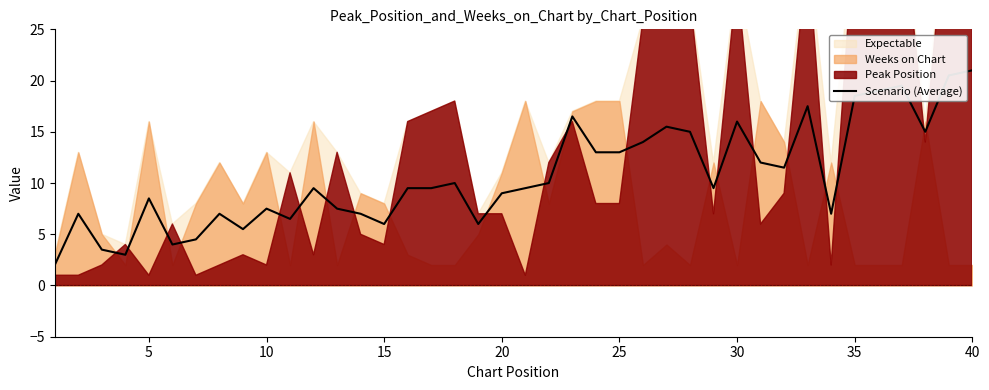

What is the lowest value of the Scenario (Average) series?

2.0